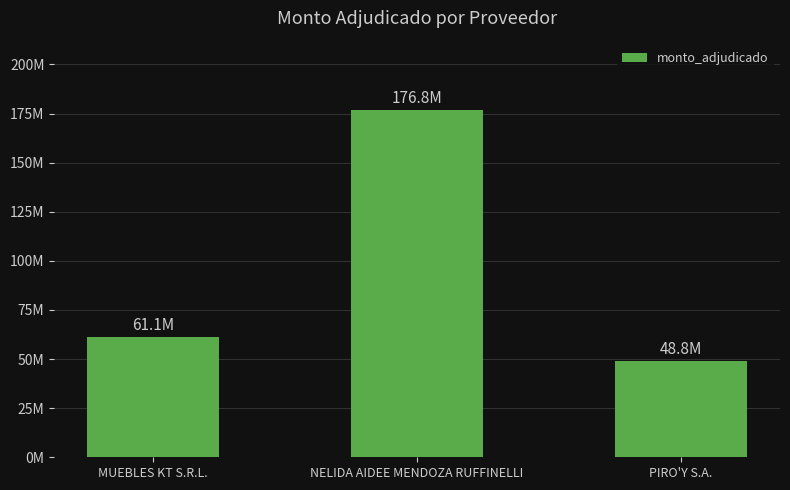

Rank the categories by value from lowest to highest.

PIRO'Y S.A., MUEBLES KT S.R.L., NELIDA AIDEE MENDOZA RUFFINELLI